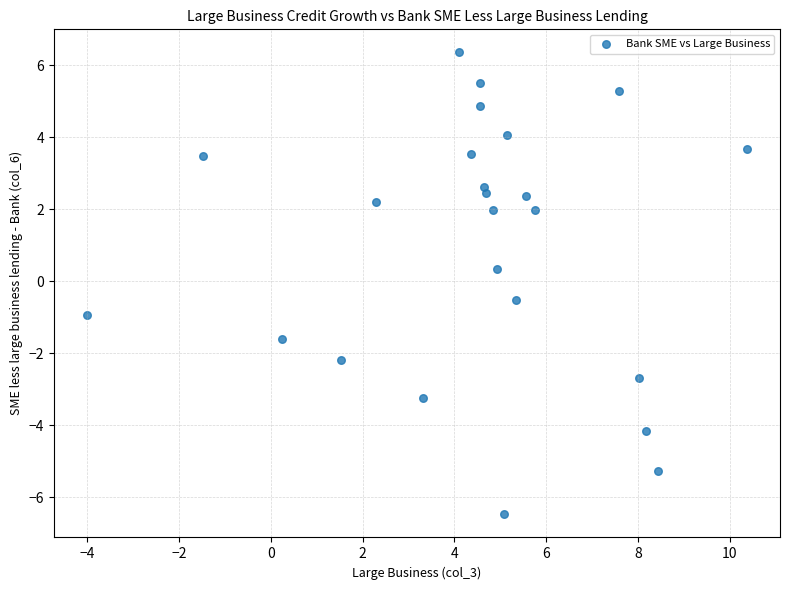

What is the range of X values (max minus min)?

14.4